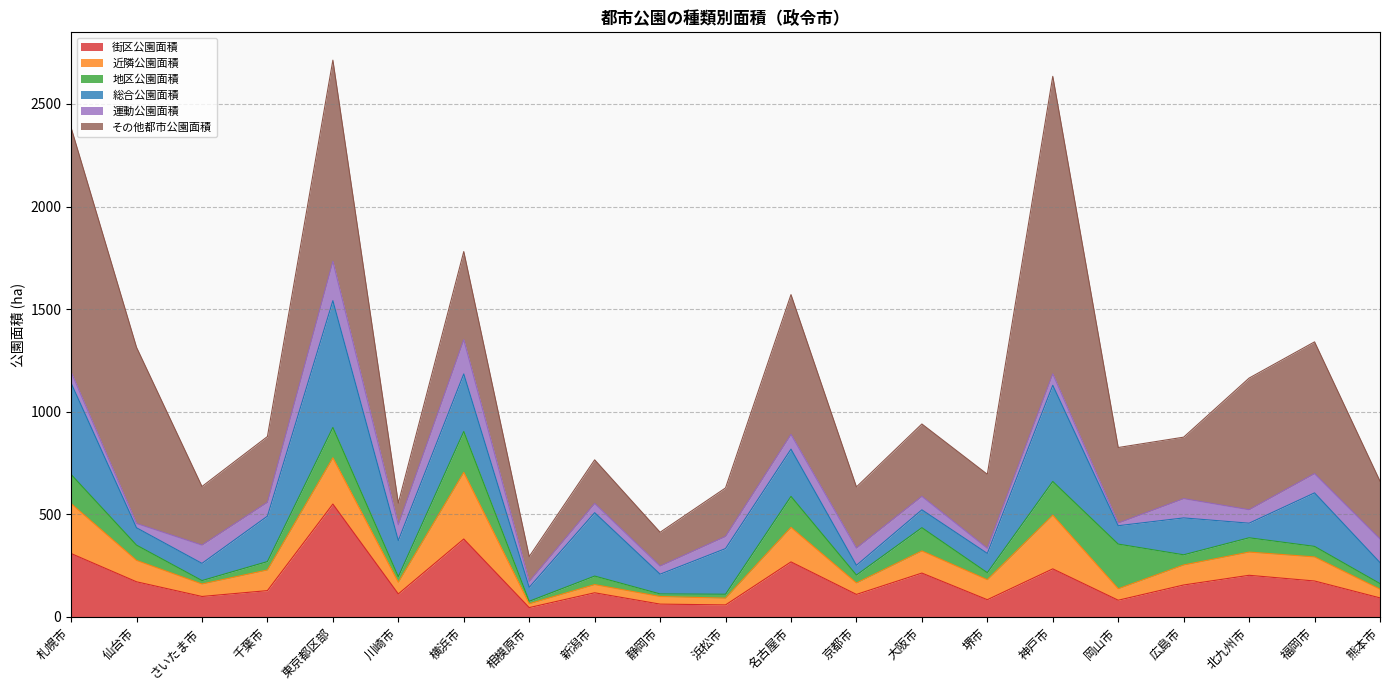

What is the sum of the その他都市公園面積 values at 浜松市 and 広島市?

535.9